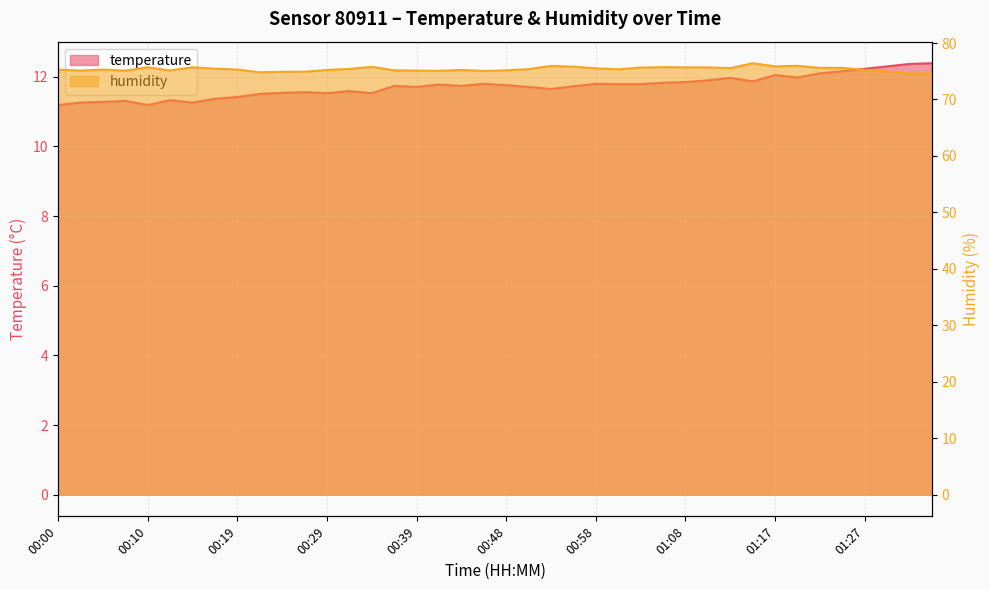

Which has a higher value, 00:10 or 00:22?

00:22